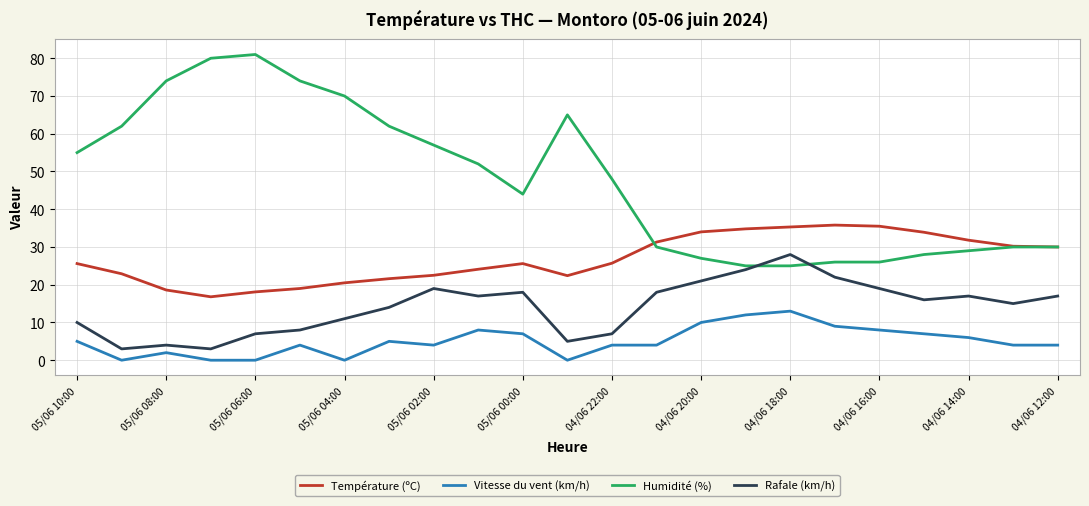

Which series has the largest range (max minus min)?

Humidité (%)